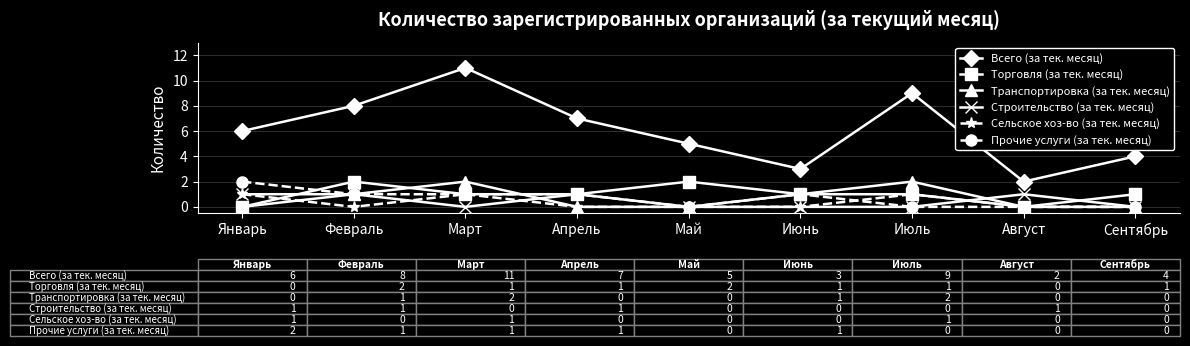

What is the difference between the maximum and minimum values in the Строительство (за тек. месяц) series?

1